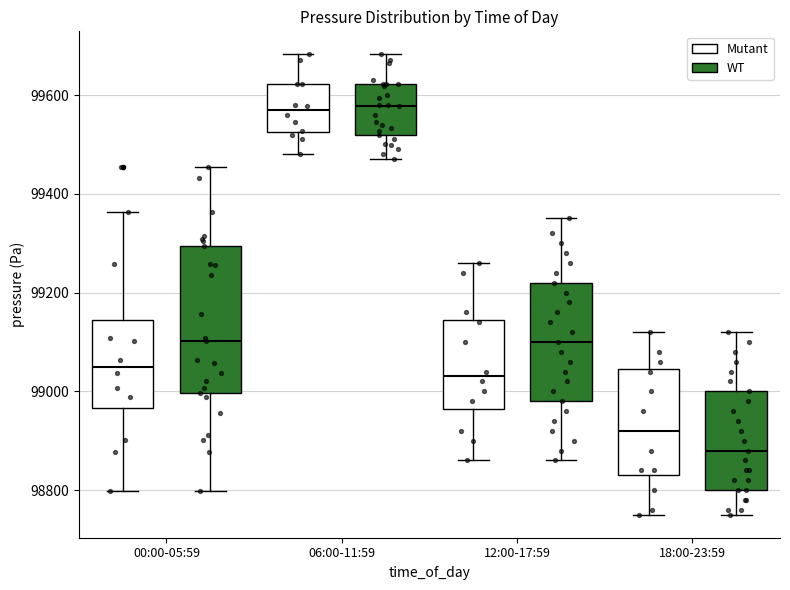

Reading left to right, read every box against the y-axis: the position of its median line, the range the box covers, and the ends of its whiskers. The values are not printed on the chart, so give them approximately, as read against the axis.

00:00-05:59 (Mutant): median 99060, box 98960 to 99140, whiskers 98800 to 99360
00:00-05:59 (WT): median 99100, box 99000 to 99300, whiskers 98800 to 99460
06:00-11:59 (Mutant): median 99560, box 99520 to 99620, whiskers 99480 to 99680
06:00-11:59 (WT): median 99580, box 99520 to 99620, whiskers 99480 to 99680
12:00-17:59 (Mutant): median 99040, box 98960 to 99140, whiskers 98860 to 99260
12:00-17:59 (WT): median 99100, box 98980 to 99220, whiskers 98860 to 99360
18:00-23:59 (Mutant): median 98920, box 98840 to 99040, whiskers 98760 to 99120
18:00-23:59 (WT): median 98880, box 98800 to 99000, whiskers 98760 to 99120